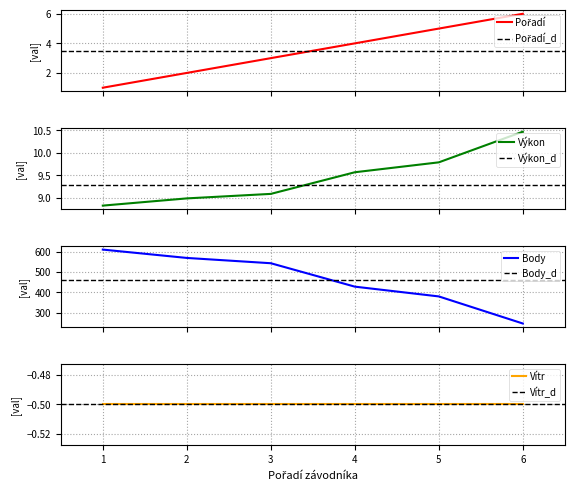

Which series has the widest spread of values?

Body